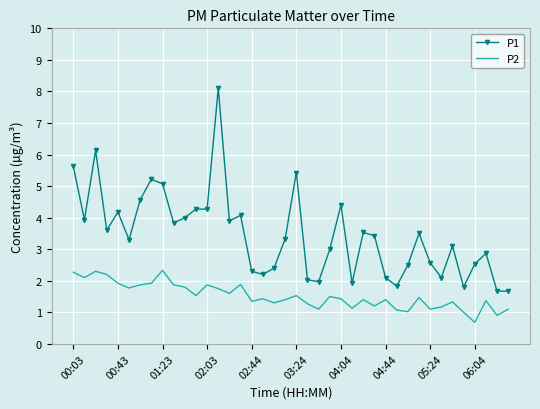

True or false: P2 and P1 intersect in this chart.

False